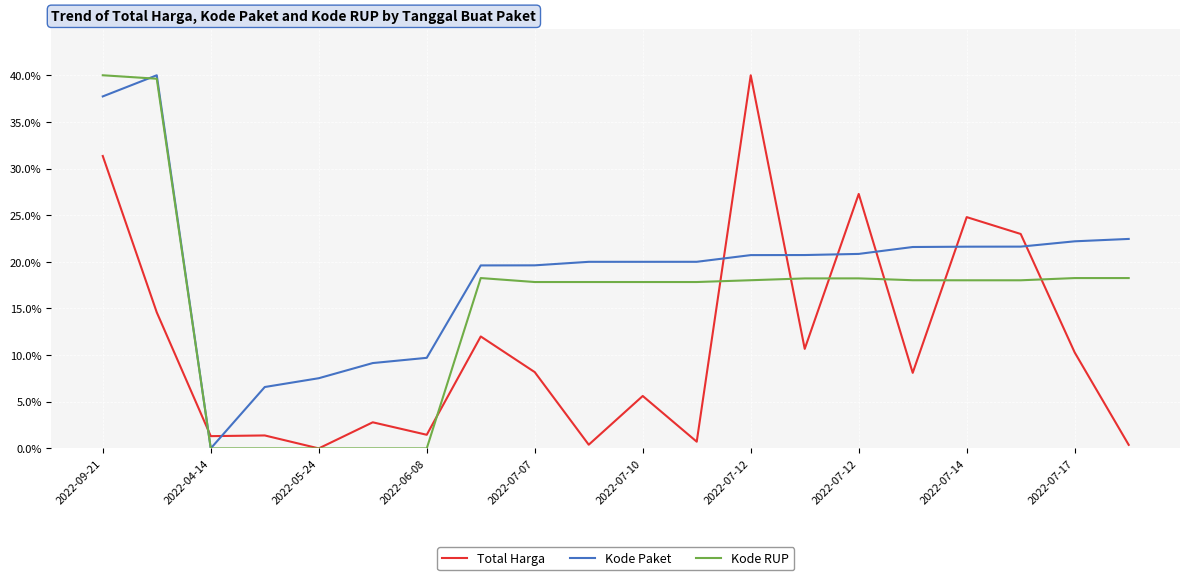

What is the sum of all Kode Paket values?

381.7